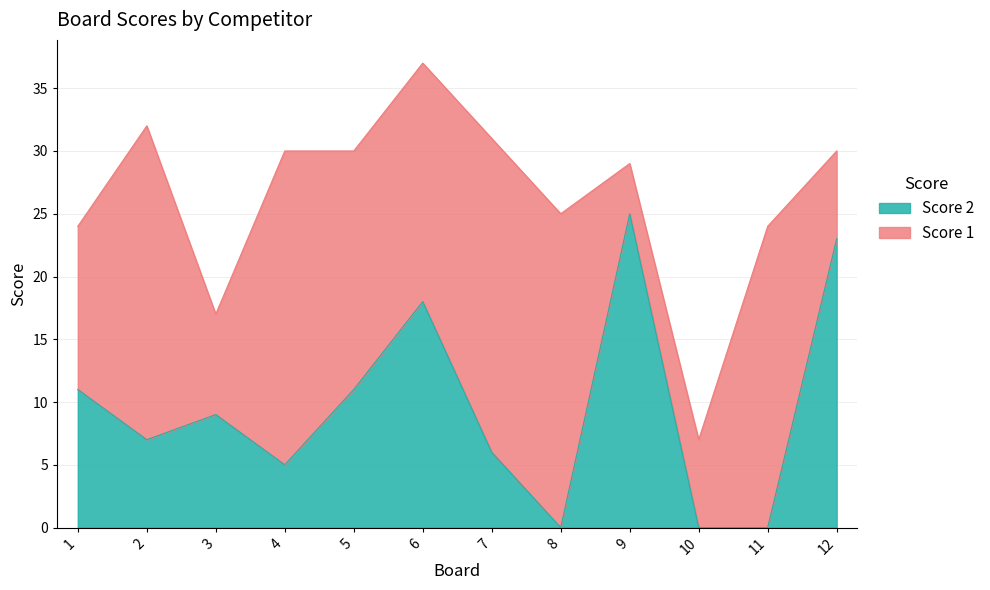

Which has a higher value, 10 or 5?

5